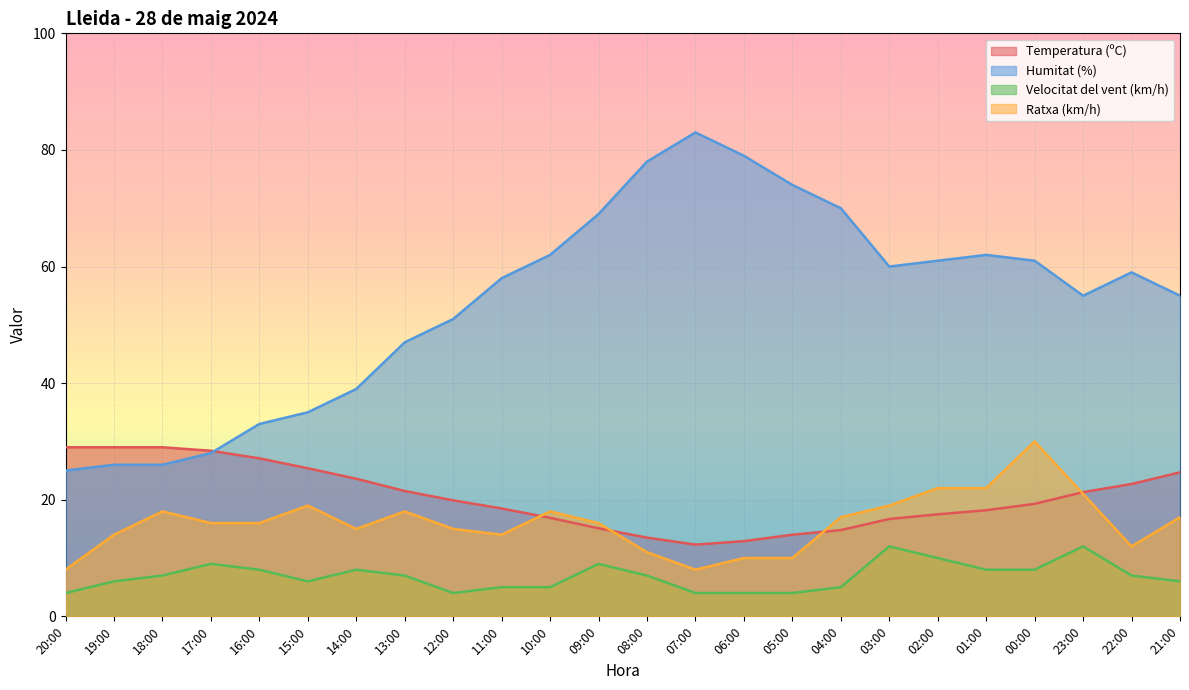

What is the approximate value of Temperatura (ºC) at 07:00?

12.3